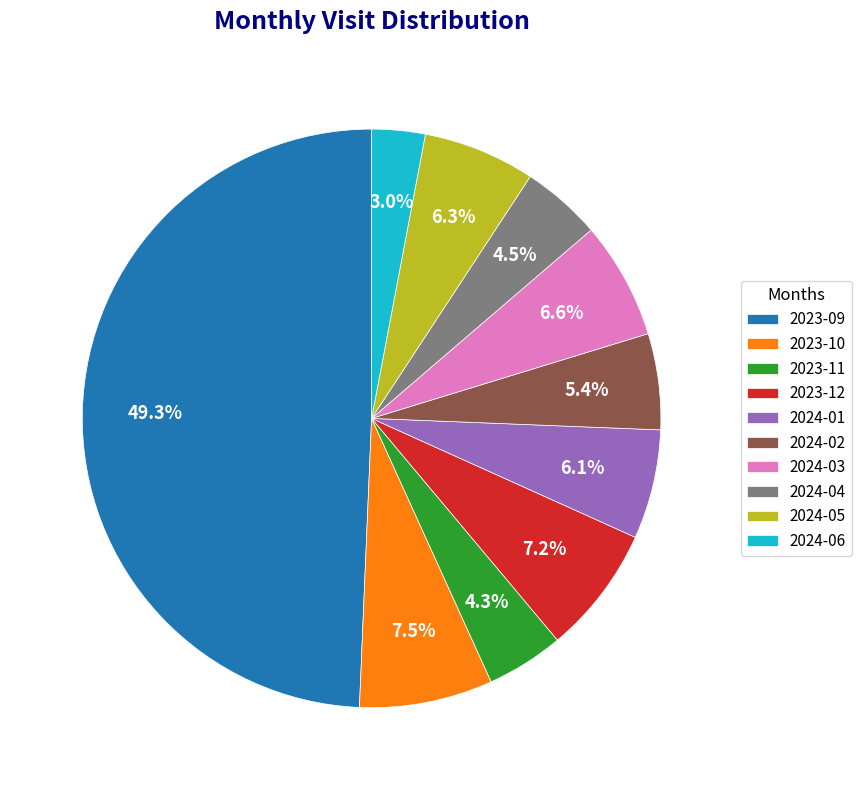

What is the largest slice in the pie chart?

2023-09